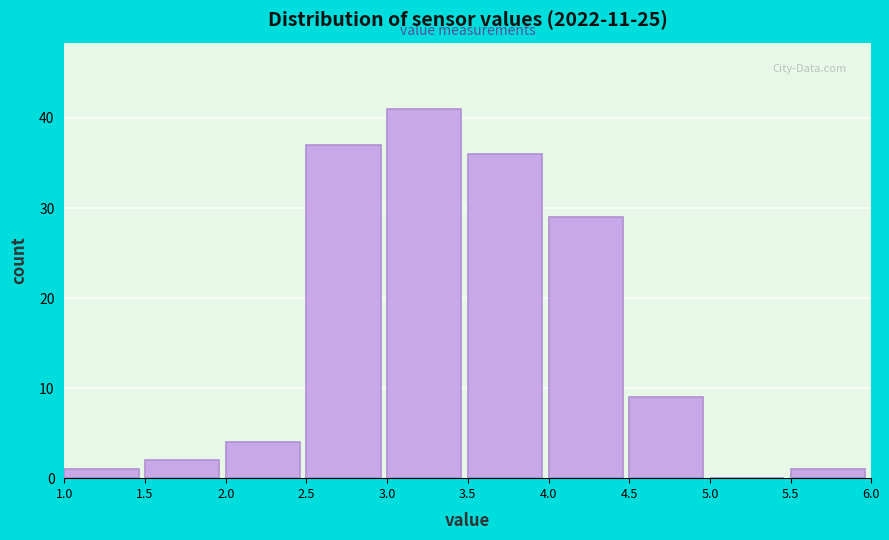

Over which range of the x-axis is the bar tallest?

3.0 to 3.5